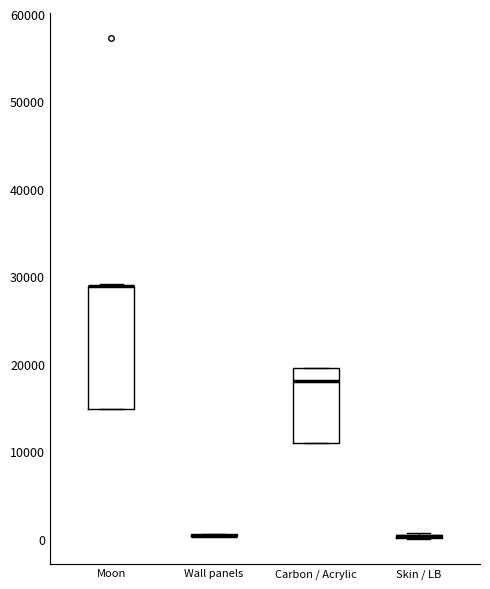

Comparing the boxes themselves (not the whiskers), which one is the tallest?

Moon